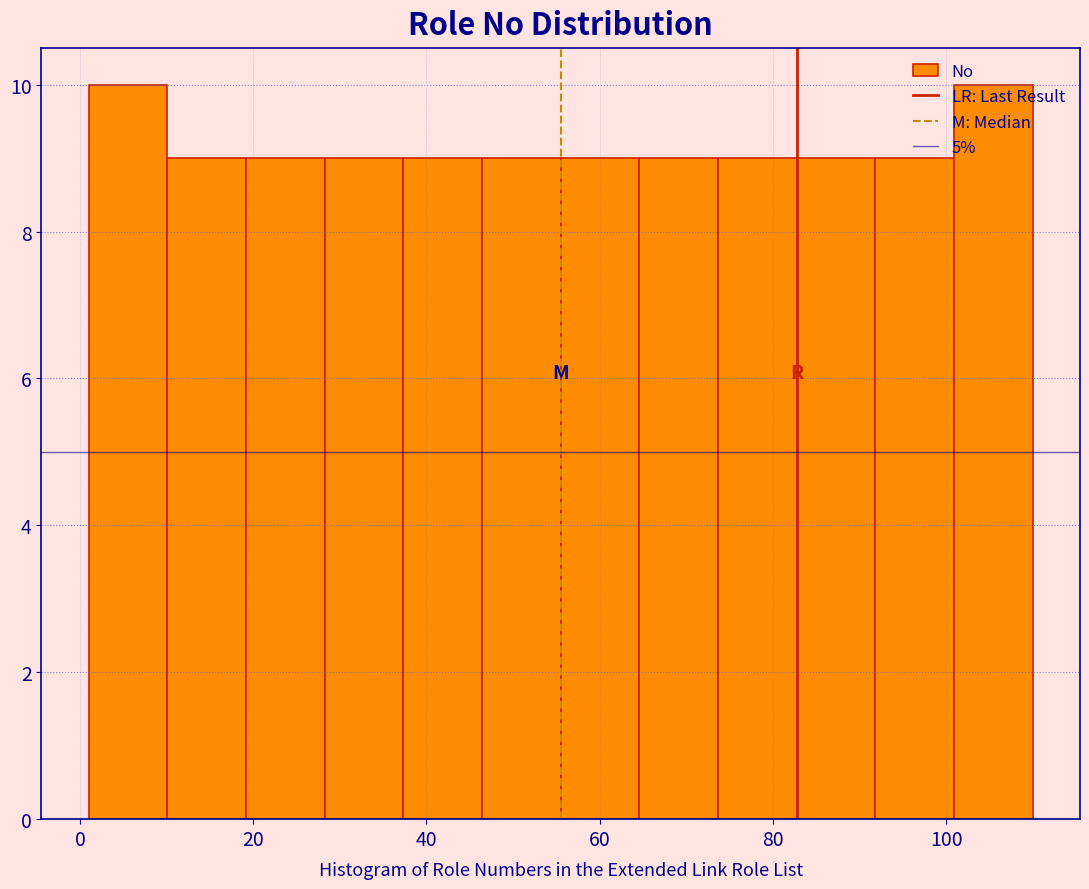

How tall is the bar that spans 20 to 28 on the x-axis? Neither the bar edges nor the heights are printed on the chart, so give them approximately, as read against the axes.

9